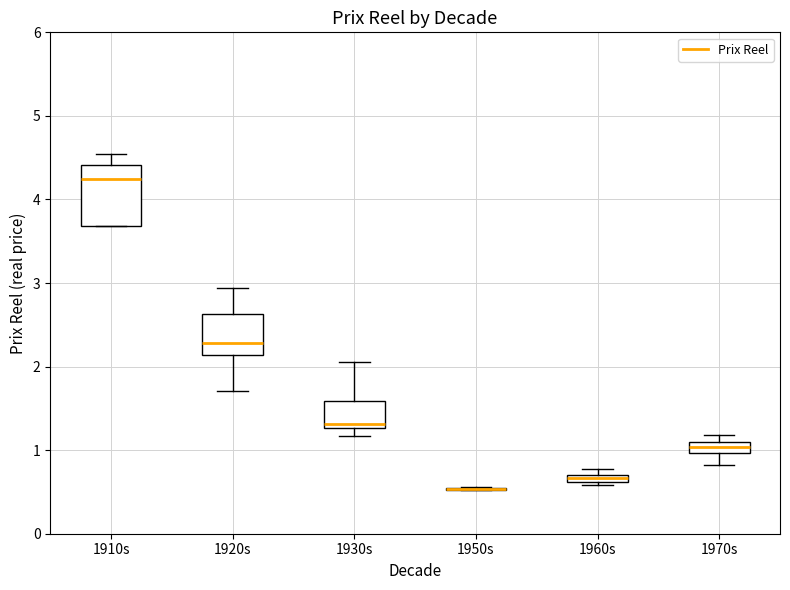

Where is the lower edge of the box for 1960s on the y-axis? The values are not printed on the chart, so give them approximately, as read against the axis.

0.6